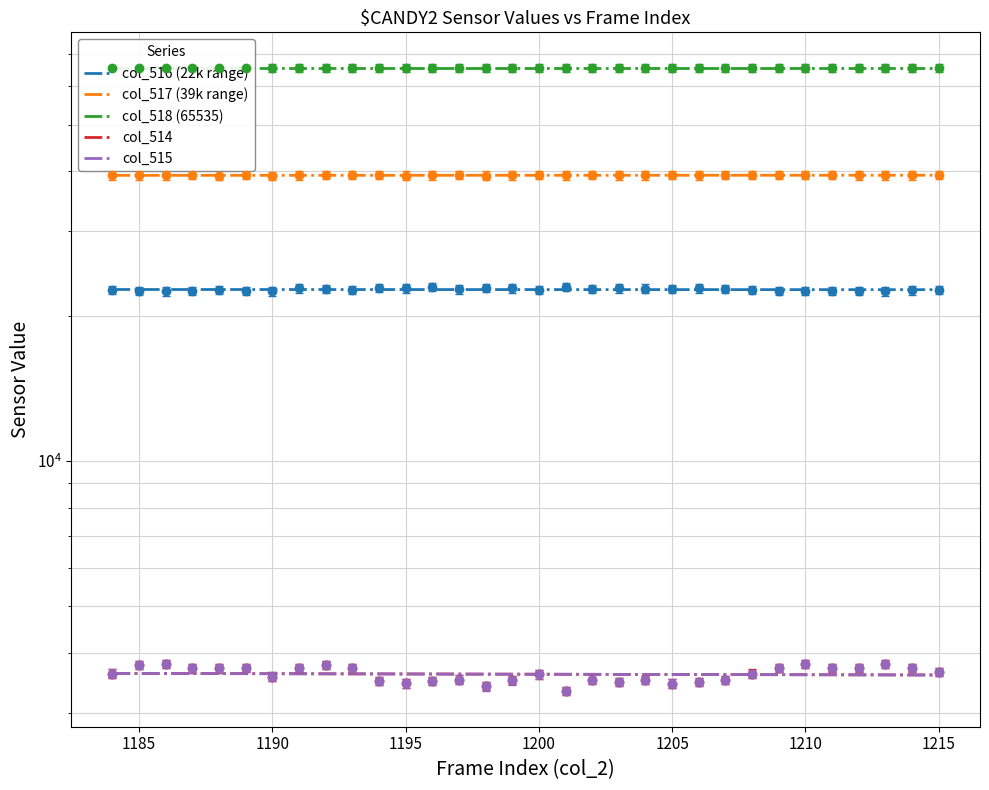

What is the difference between the maximum and minimum values in the col_516 series?

473